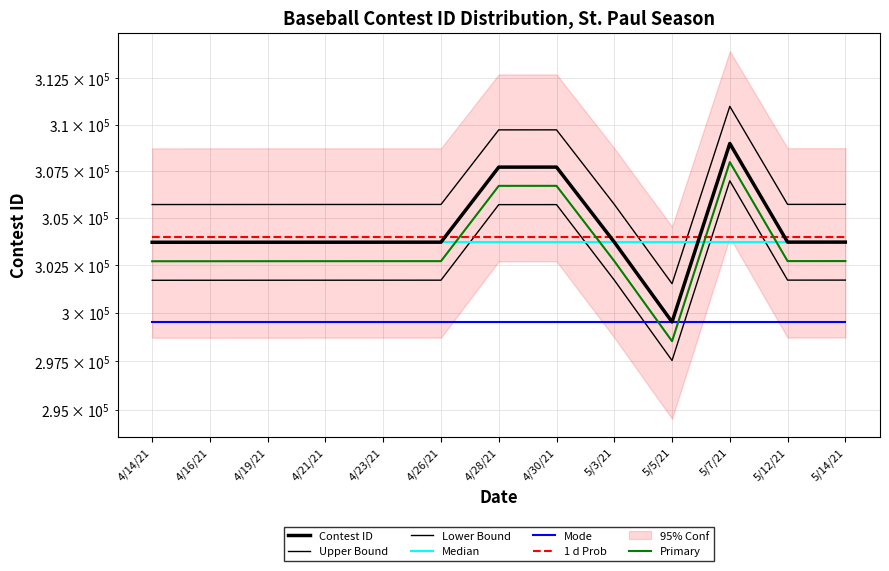

At which category does the chart reach its minimum across all series?

5/5/21